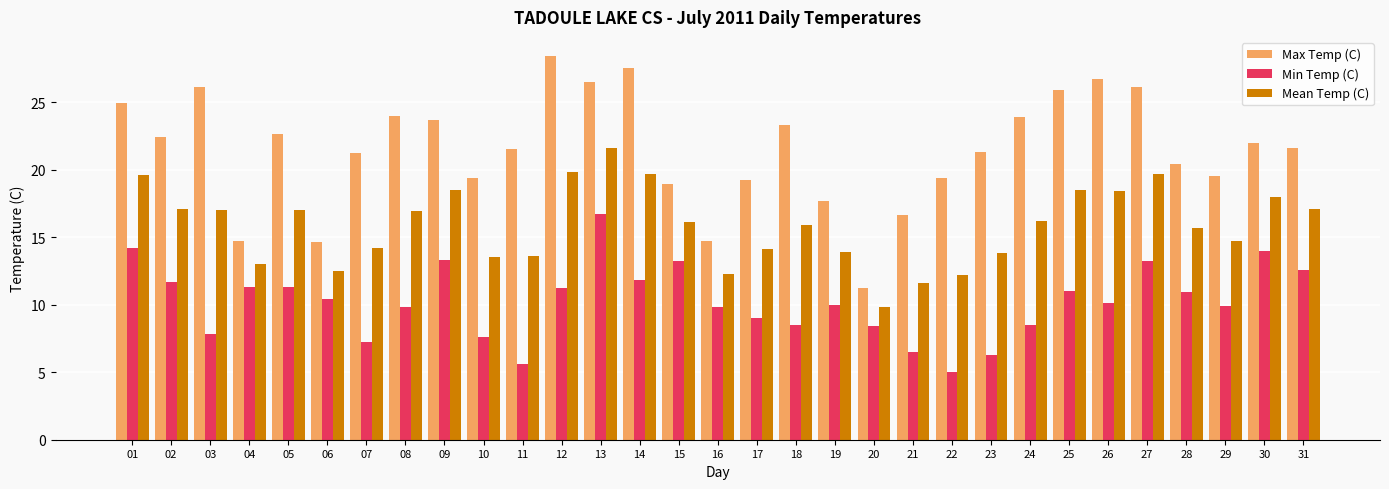

What is the spread (max minus min) of values at 17?

10.2